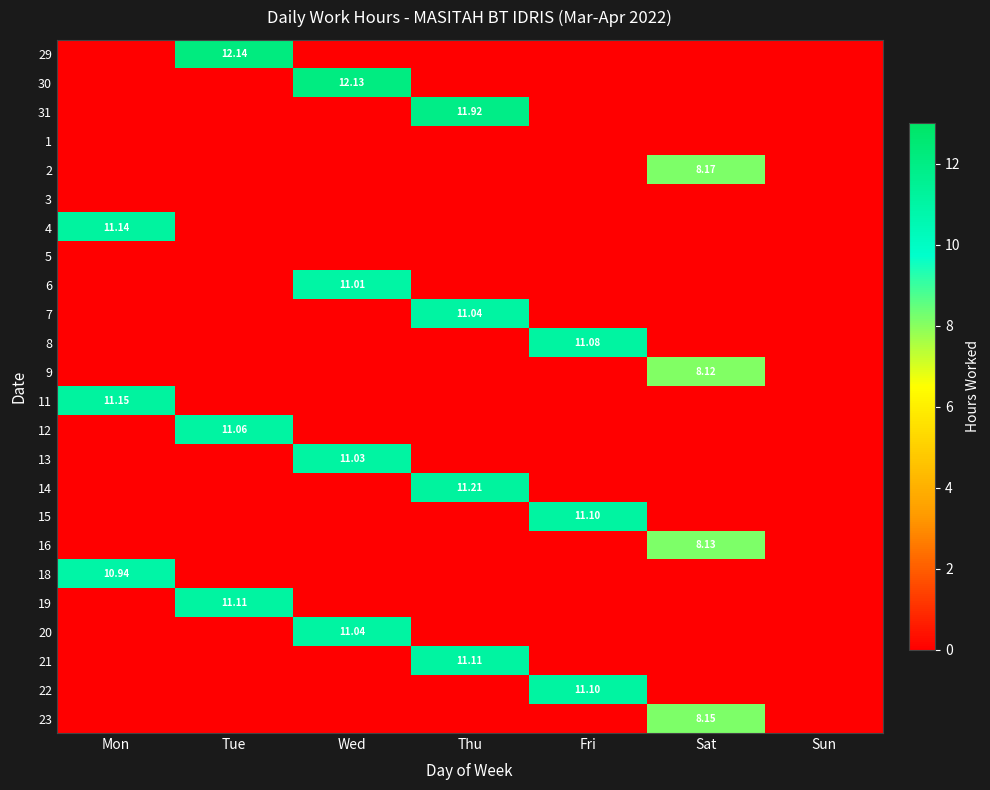

How many categories are shown in the chart?

7